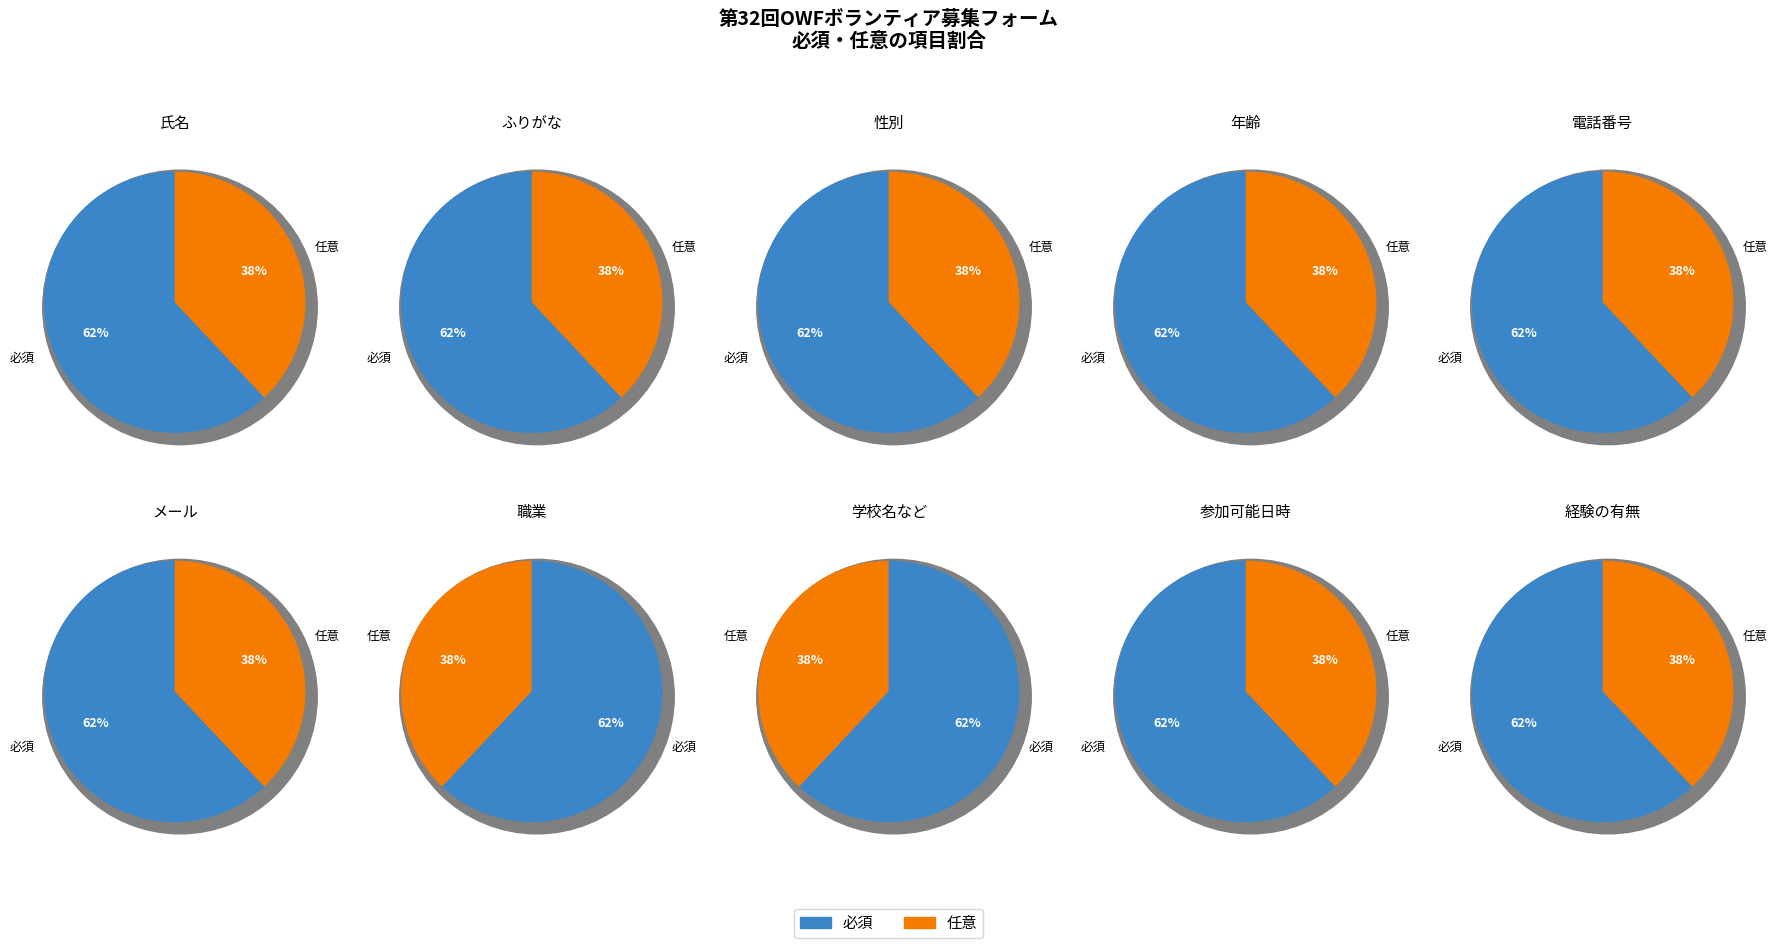

Count the number of slices in the pie.

2